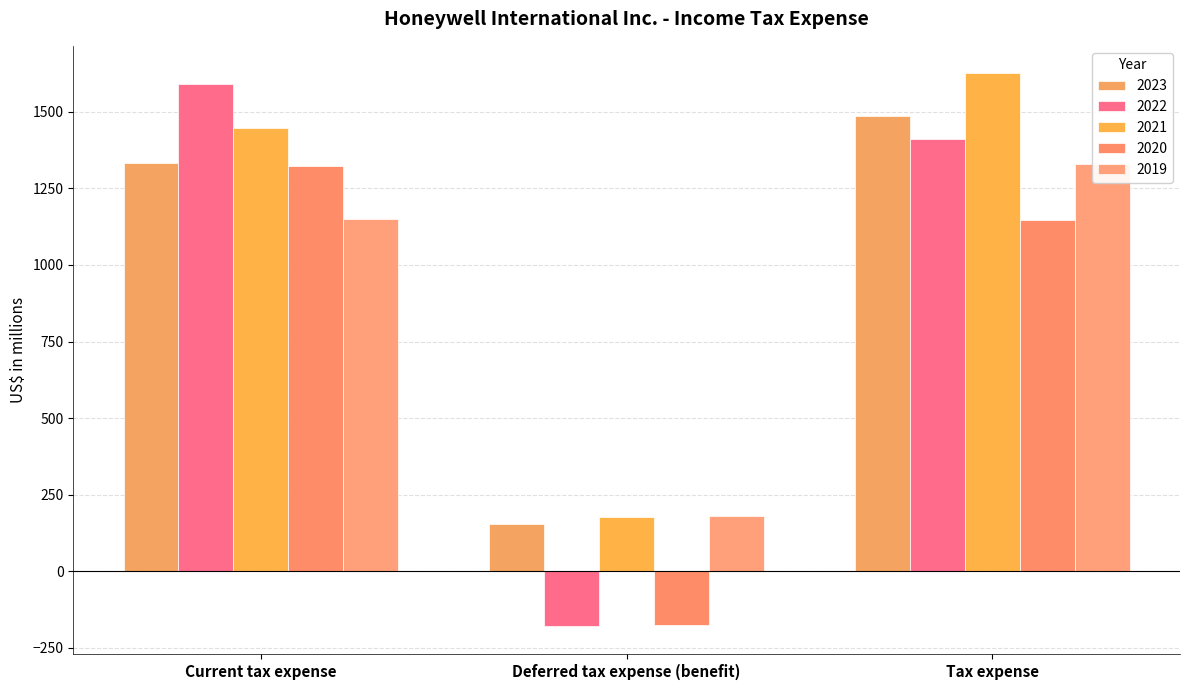

Between Current tax expense and Tax expense, which is larger?

Tax expense